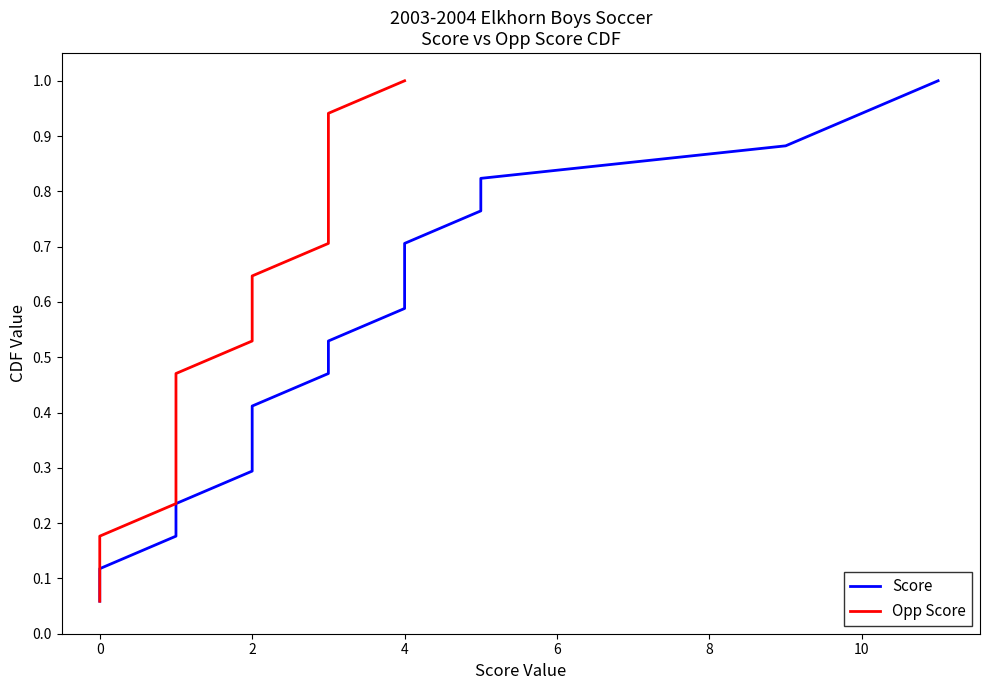

At 4, list the series in order from smallest to largest.

Score, Opp Score